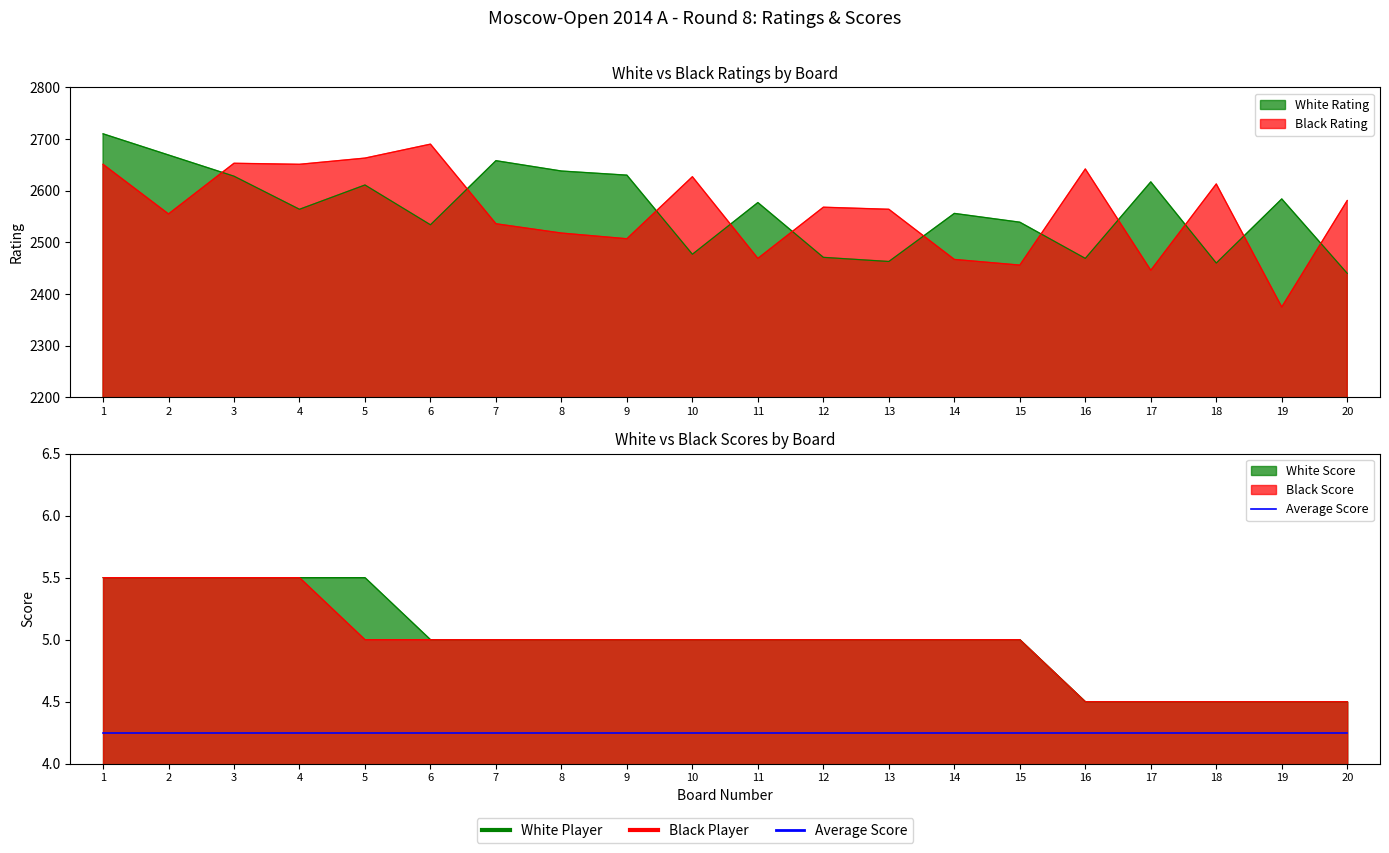

Is the value of White Rating at 7 greater than the value of Black Rating at 19?

Yes